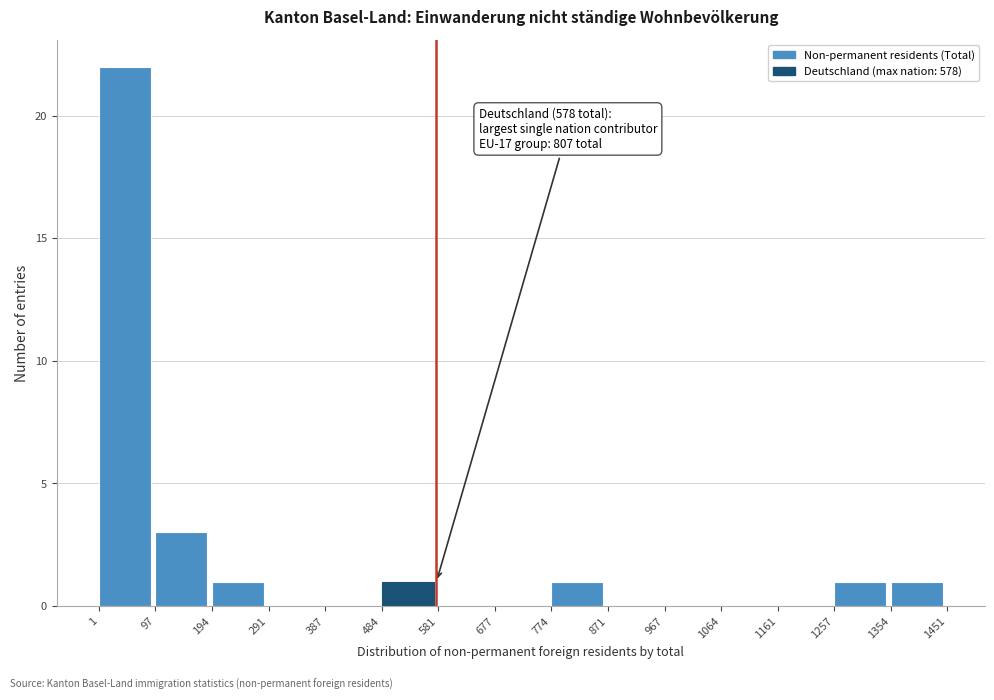

Which range on the x-axis has the tallest bar?

1 to 97